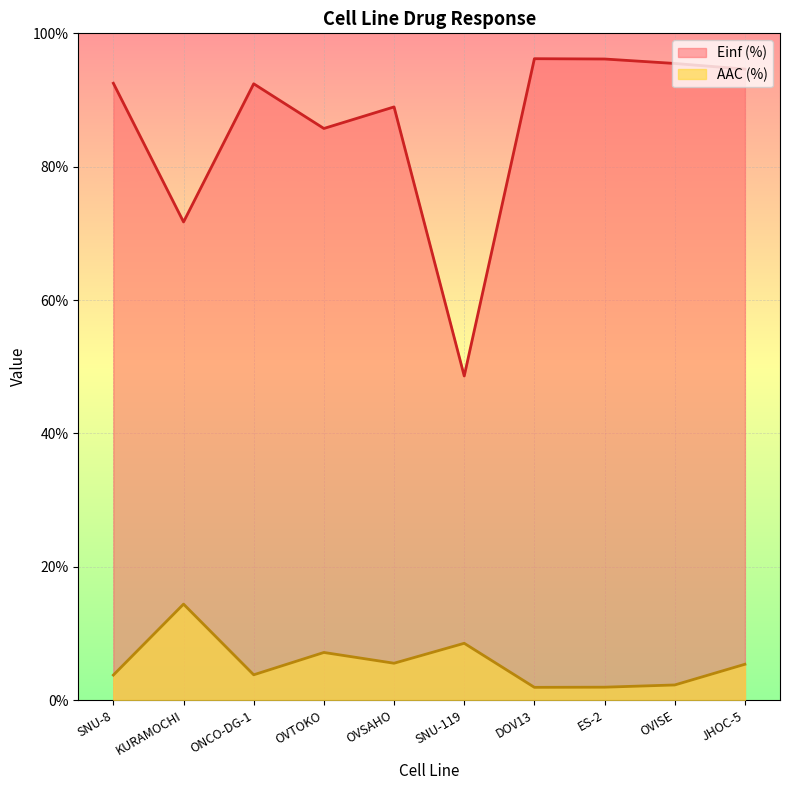

List the series in order of their peak value, highest first.

Einf (%), AAC (%)